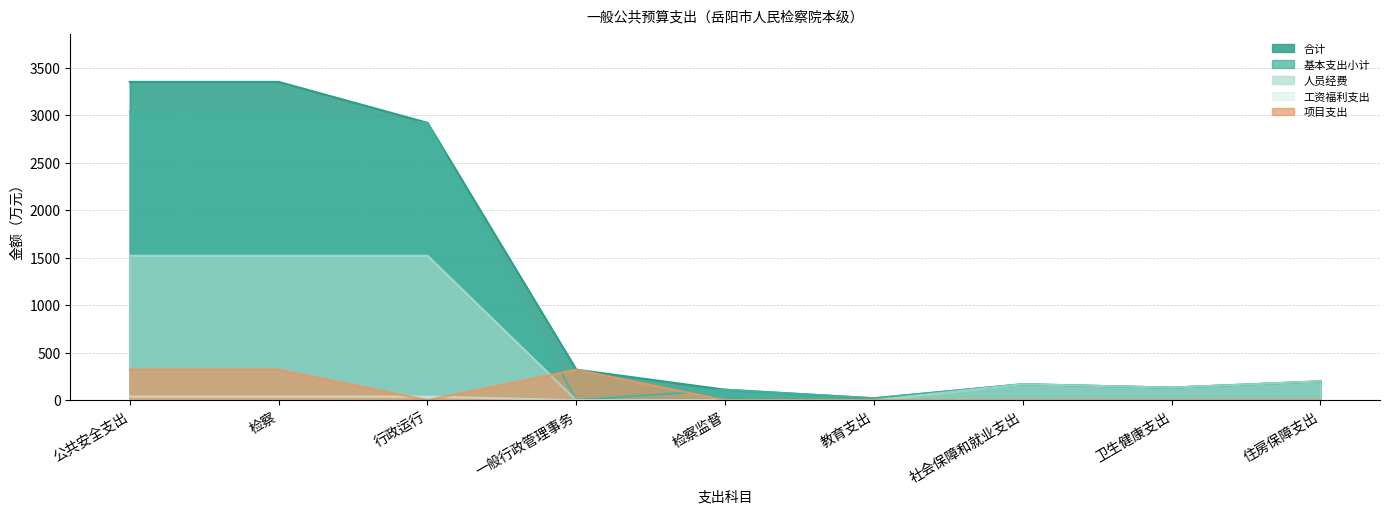

Where is the first local minimum for 项目支出?

行政运行